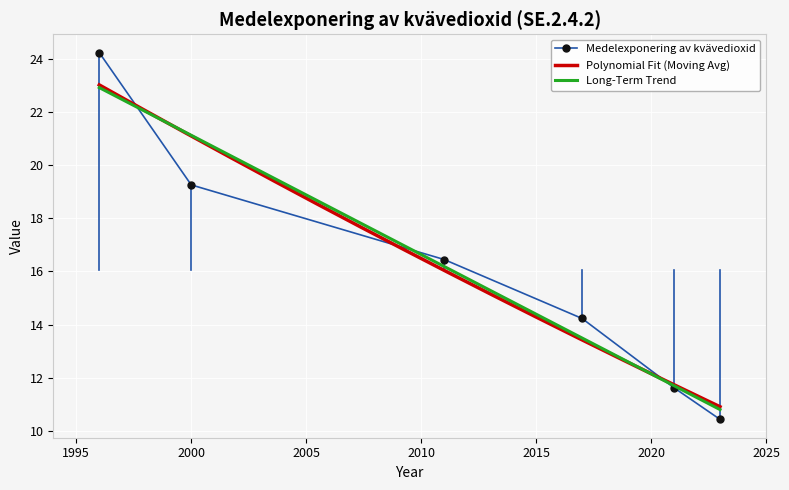

What is the value of the Medelexponering av kvävedioxid point at the 6th from the left?

10.4